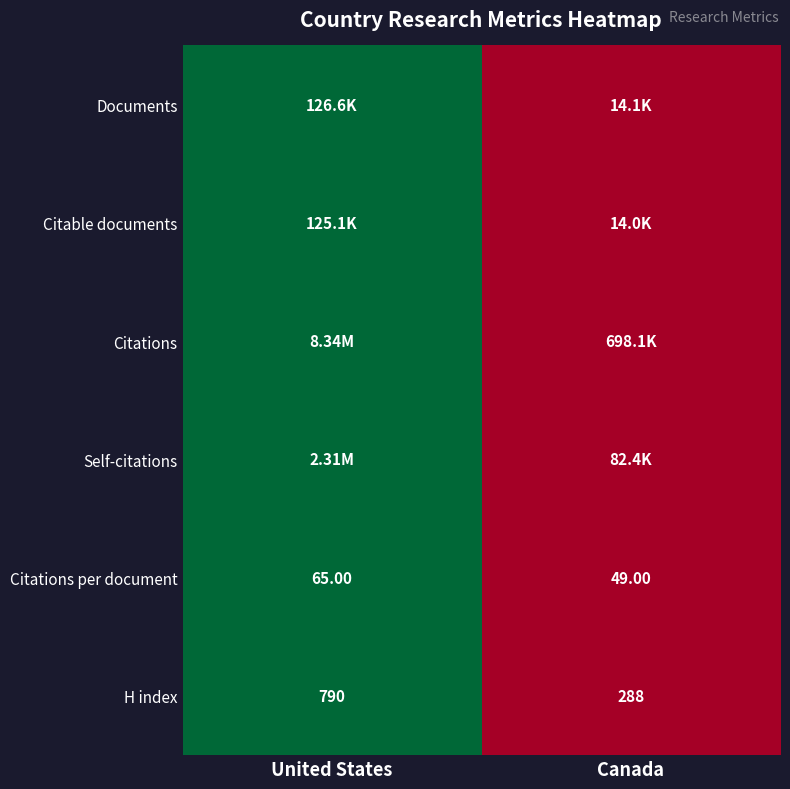

What is the average value of the H index series?

539